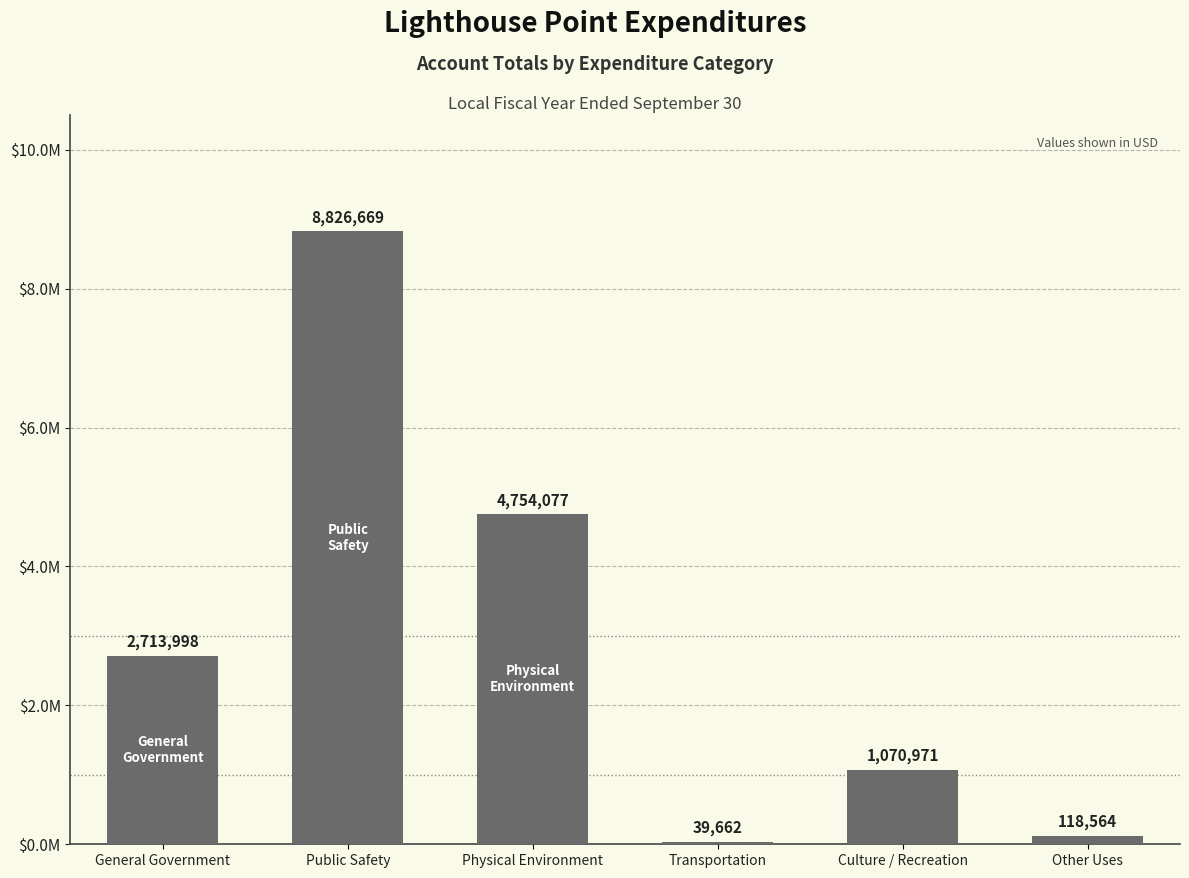

Reading left to right, what are all the values shown in this chart?

General Government=2713998	Public Safety=8826669	Physical Environment=4754077	Transportation=39662	Culture / Recreation=1070971	Other Uses=118564